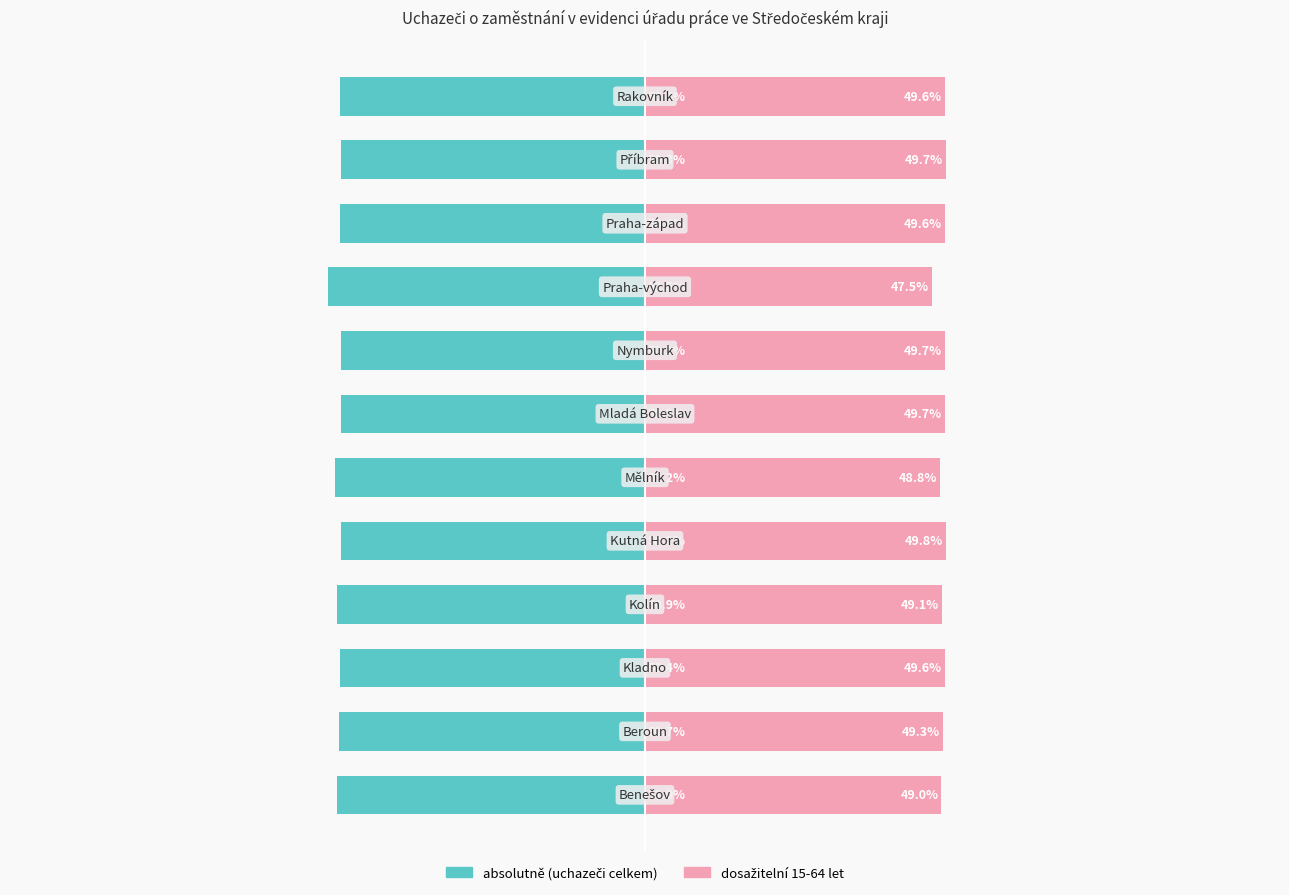

Is the value of dosažitelní 15-64 let at 7 greater than the value of absolutně (uchazeči celkem) at 9?

Yes